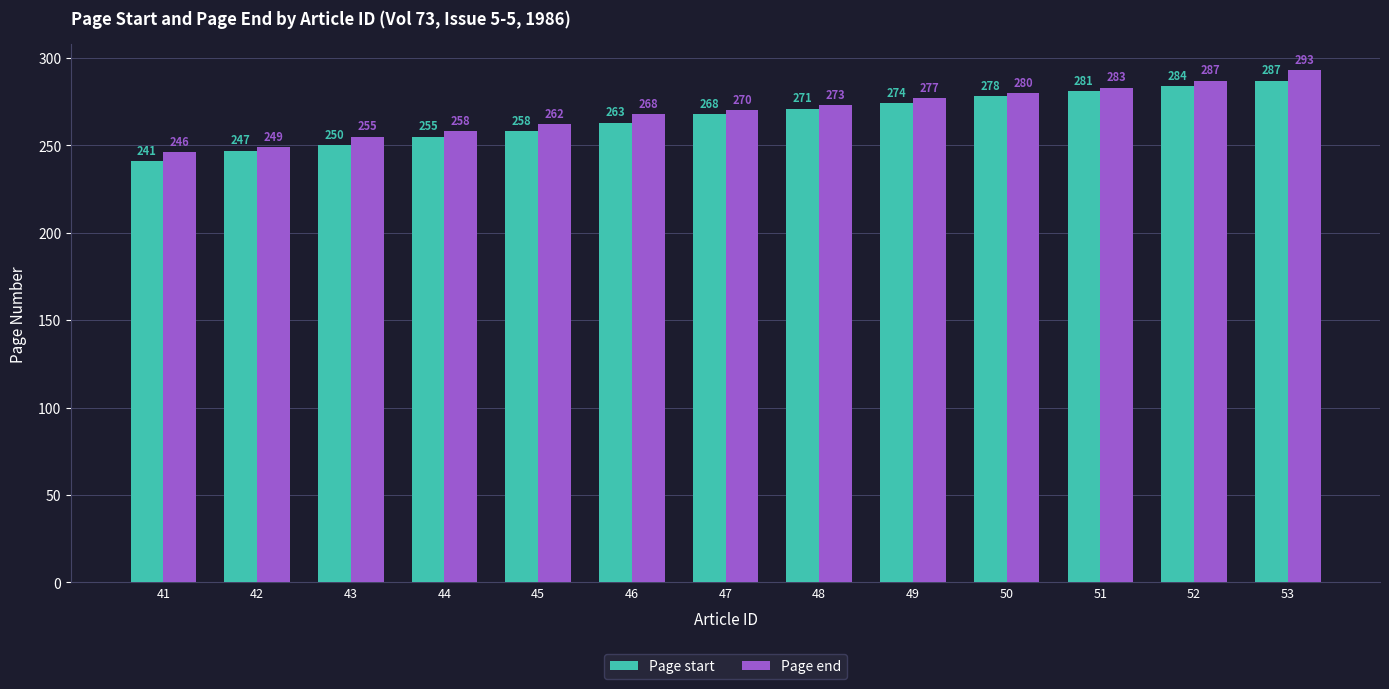

What is the value of the Page end bar at the 5th from the left?

262